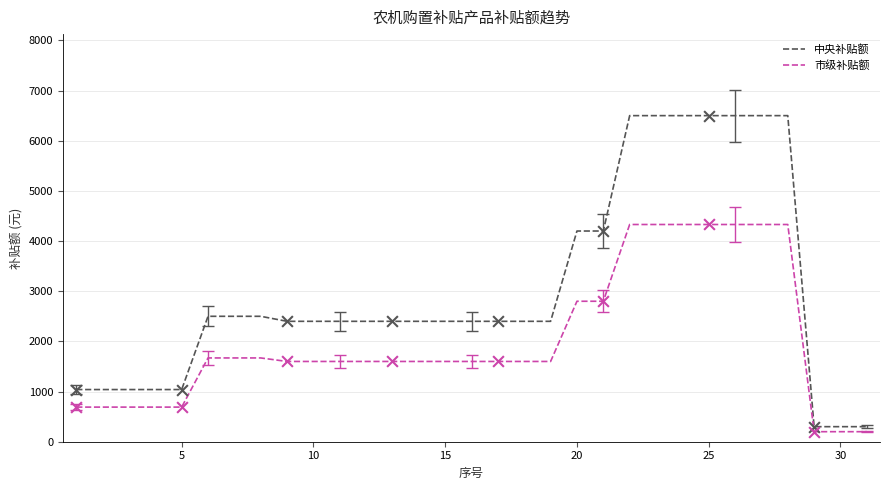

Which series has the largest total across all categories?

中央补贴额